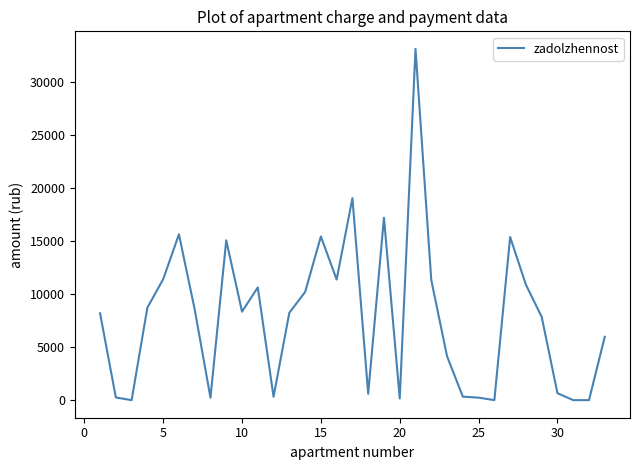

What is the greatest value displayed?

33127.2